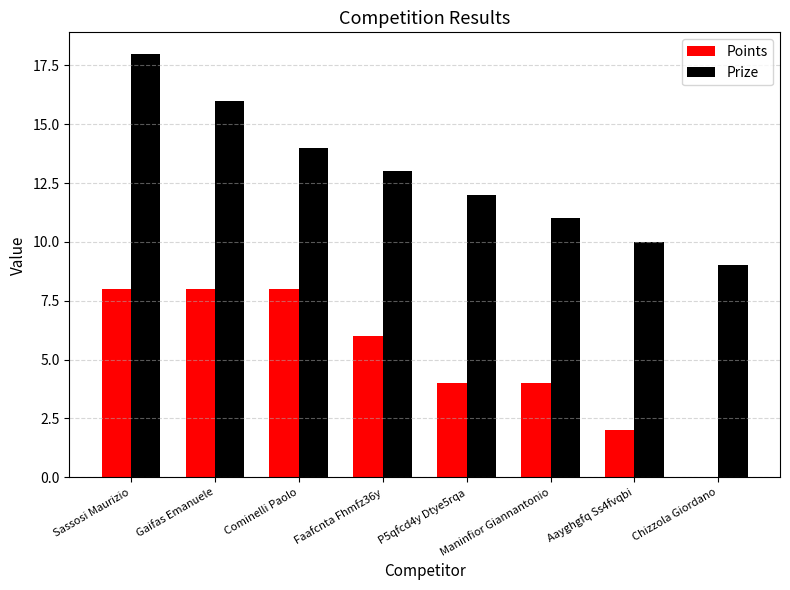

Reading left to right, transcribe all the data shown in this chart.

Points: Sassosi Maurizio=8	Gaifas Emanuele=8	Cominelli Paolo=8	Faafcnta Fhmfz36y=6	P5qfcd4y Dtye5rqa=4	Maninfior Giannantonio=4	Aayghgfq Ss4fvqbi=2	Chizzola Giordano=0
Prize: Sassosi Maurizio=18	Gaifas Emanuele=16	Cominelli Paolo=14	Faafcnta Fhmfz36y=13	P5qfcd4y Dtye5rqa=12	Maninfior Giannantonio=11	Aayghgfq Ss4fvqbi=10	Chizzola Giordano=9